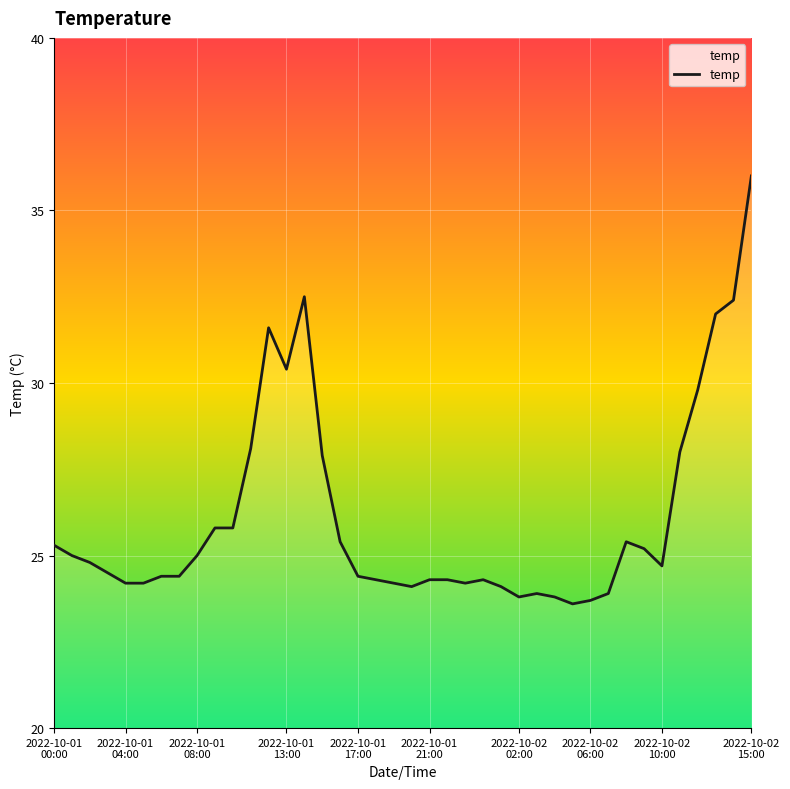

What is the difference between the maximum and minimum values?

12.4